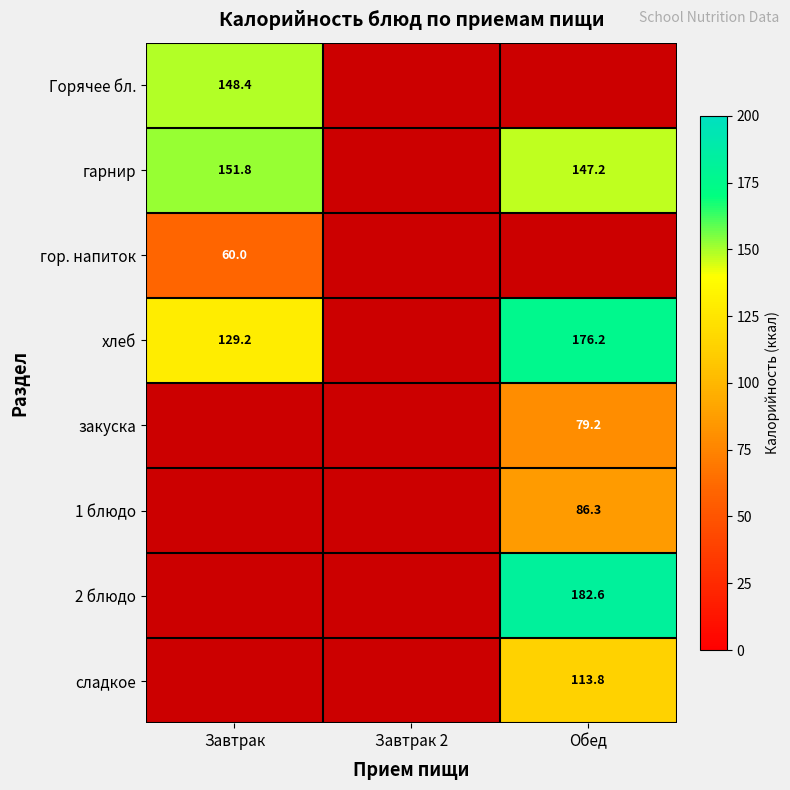

Is the value of гарнир at Завтрак greater than the value of 1 блюдо at Обед?

Yes